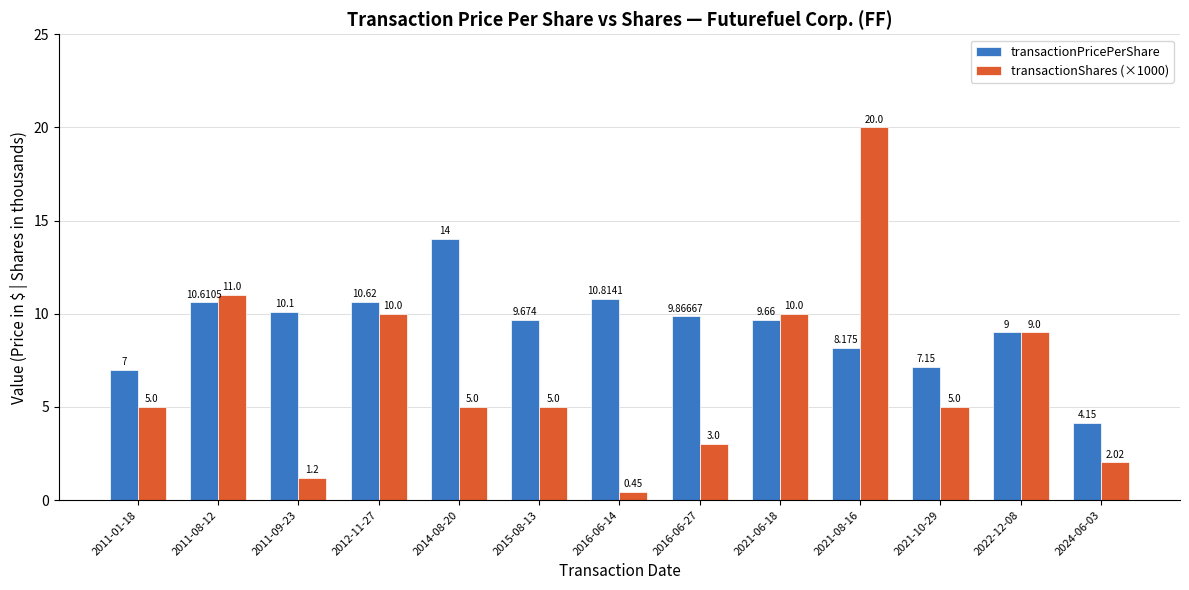

Which series changed the most between 2012-11-27 and 2021-06-18?

transactionPricePerShare